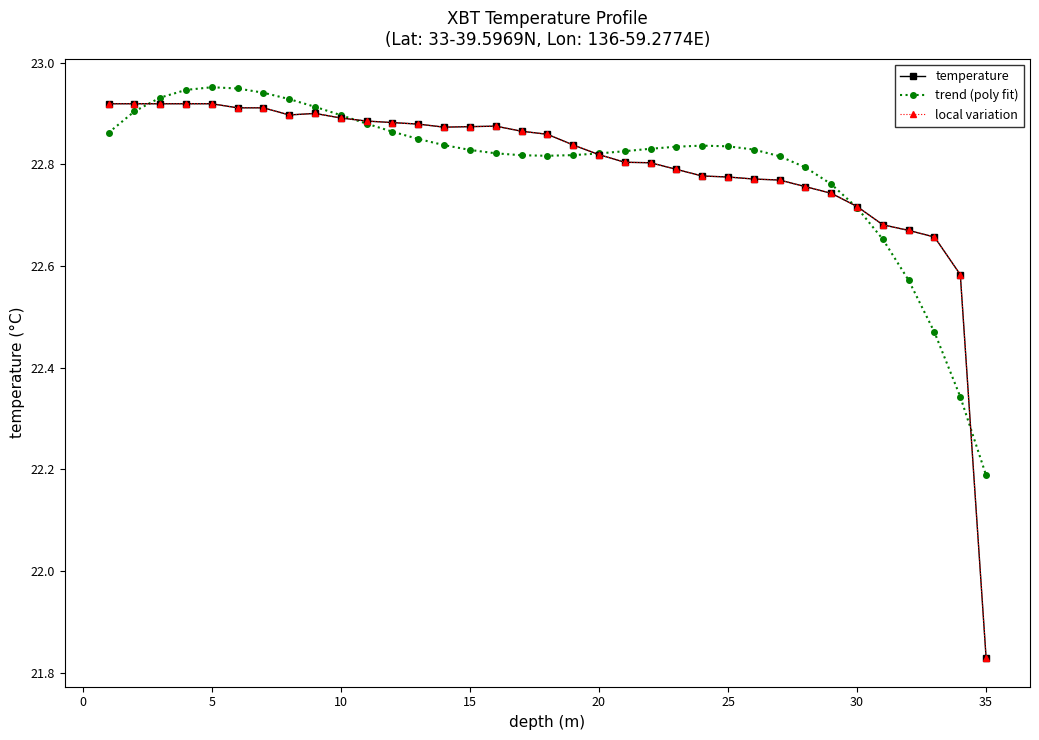

How many lines are shown in the chart?

3